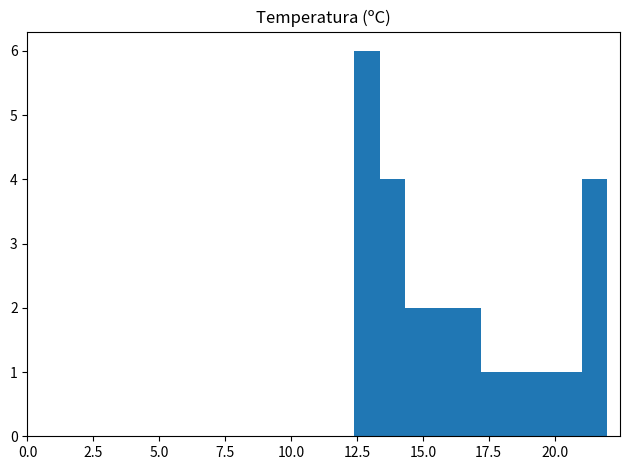

Around what value on the x-axis is the tallest bar? Give the approximate position of its centre, as read against the axis.

13.0